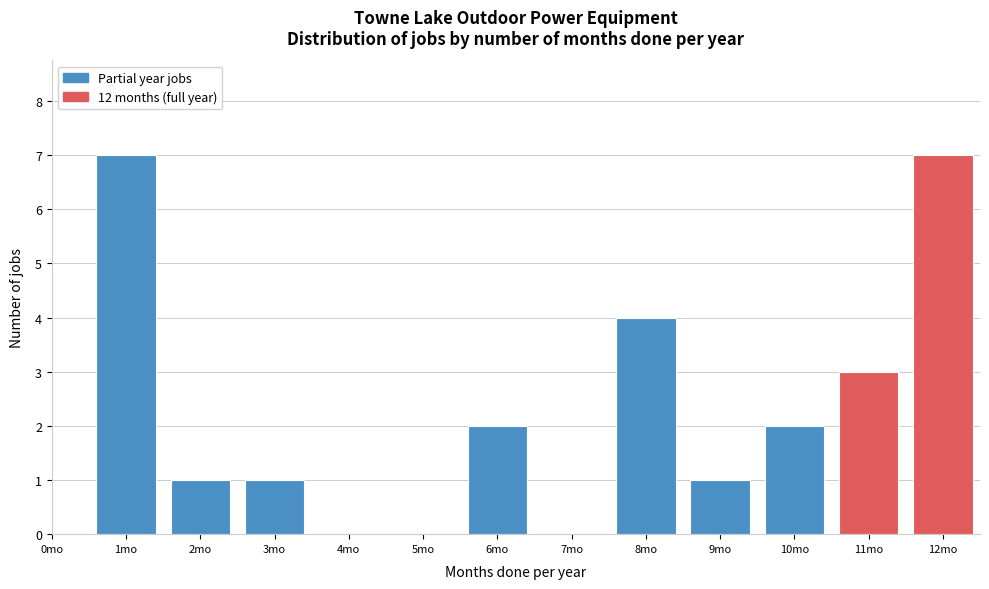

Reading left to right, what are all the values shown in this chart?

0mo=0	1mo=7	2mo=1	3mo=1	4mo=0	5mo=0	6mo=2	7mo=0	8mo=4	9mo=1	10mo=2	11mo=3	12mo=7